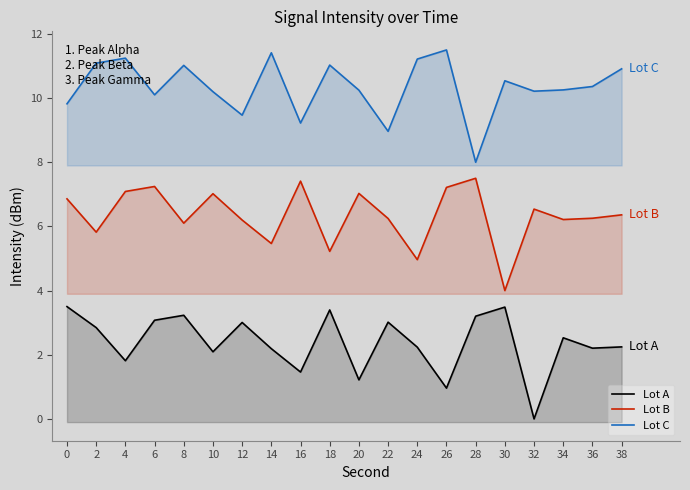

Is this an area chart (filled region under the line)?

No